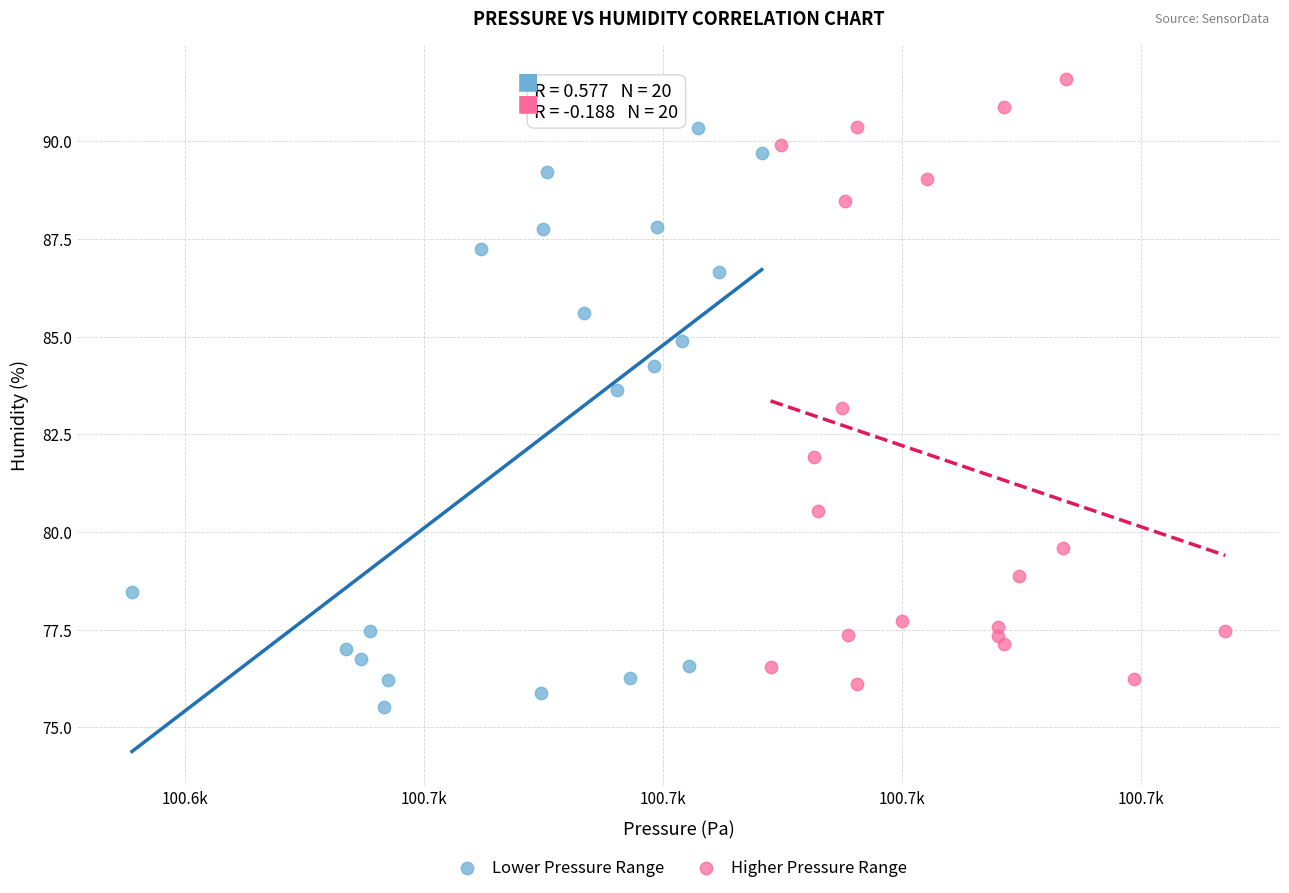

Which series reaches the maximum Y coordinate?

Higher Pressure Range